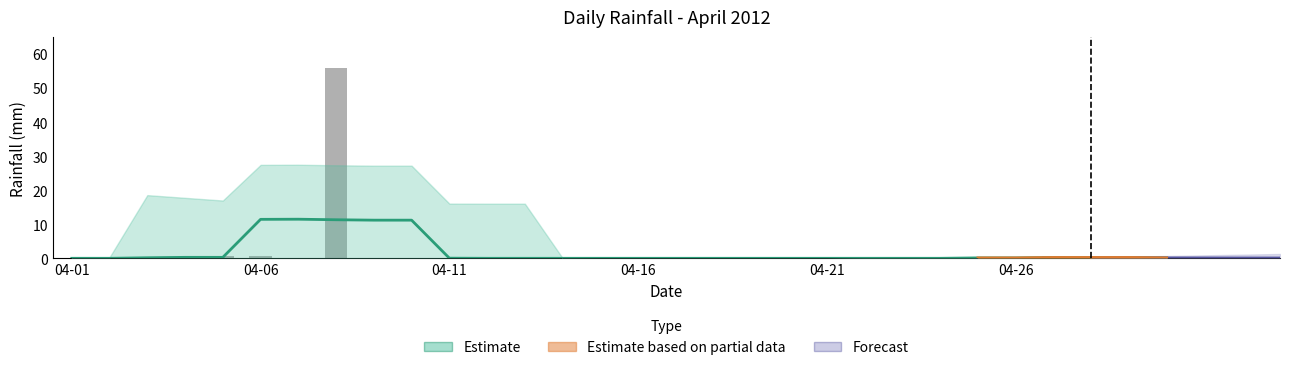

Rank the categories by value from lowest to highest.

2012-04-01, 2012-04-02, 2012-04-03, 2012-04-04, 2012-04-07, 2012-04-10, 2012-04-11, 2012-04-12, 2012-04-13, 2012-04-14, 2012-04-15, 2012-04-16, 2012-04-17, 2012-04-18, 2012-04-19, 2012-04-20, 2012-04-21, 2012-04-22, 2012-04-23, 2012-04-24, 2012-04-25, 2012-04-26, 2012-04-28, 2012-04-30, 2012-04-09, 2012-04-06, 2012-04-27, 2012-04-29, 2012-04-05, 2012-04-08